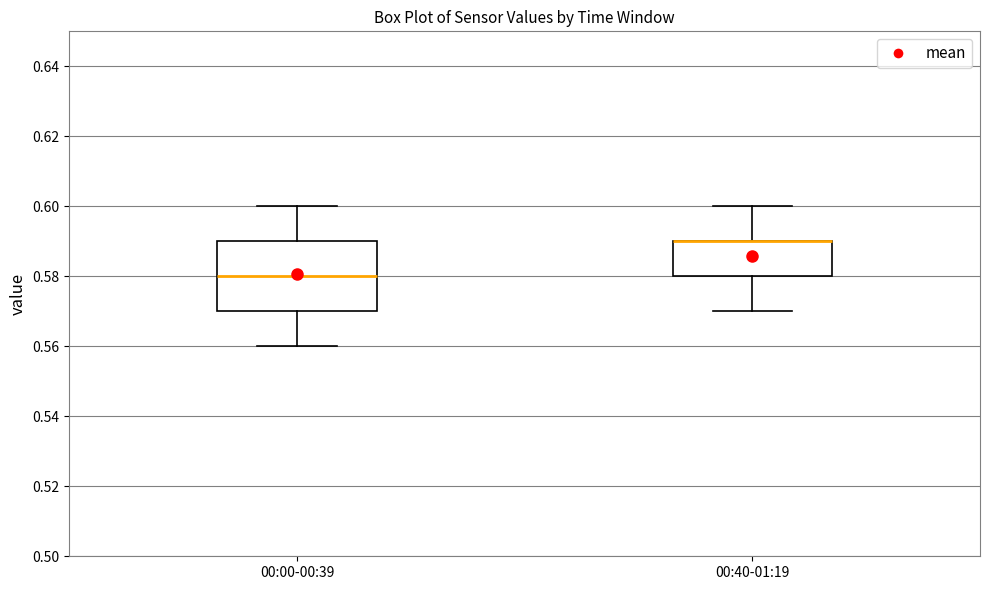

Where does the median line of the box for 00:00-00:39 sit on the y-axis? The values are not printed on the chart, so give them approximately, as read against the axis.

0.58